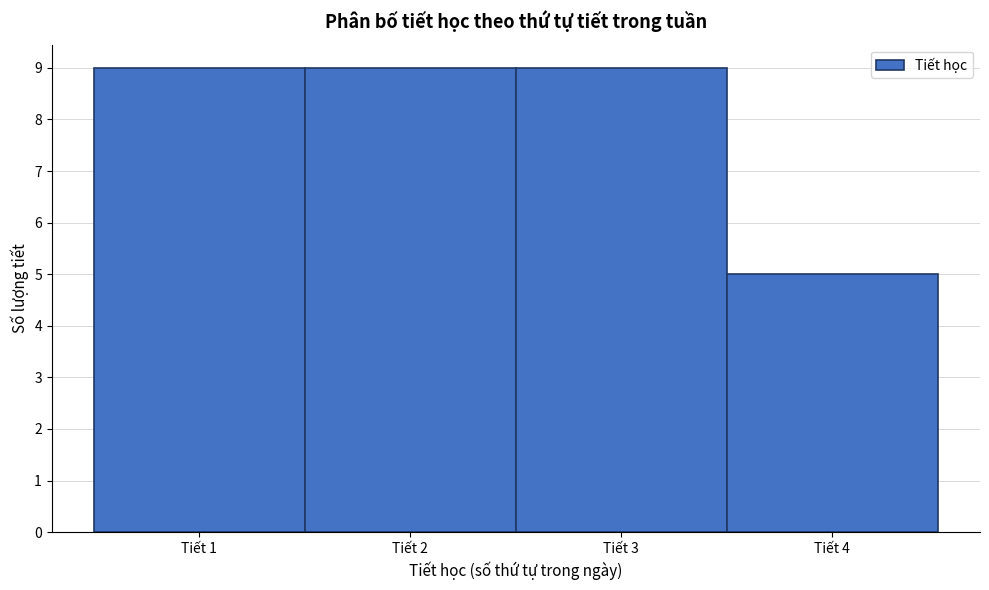

Reading left to right, list every bar in this chart as the range it spans on the x-axis followed by its height. The values are not printed on the chart, so give them approximately, as read against the axis.

0.5 to 1.5: 9
1.5 to 2.5: 9
2.5 to 3.5: 9
3.5 to 4.5: 5